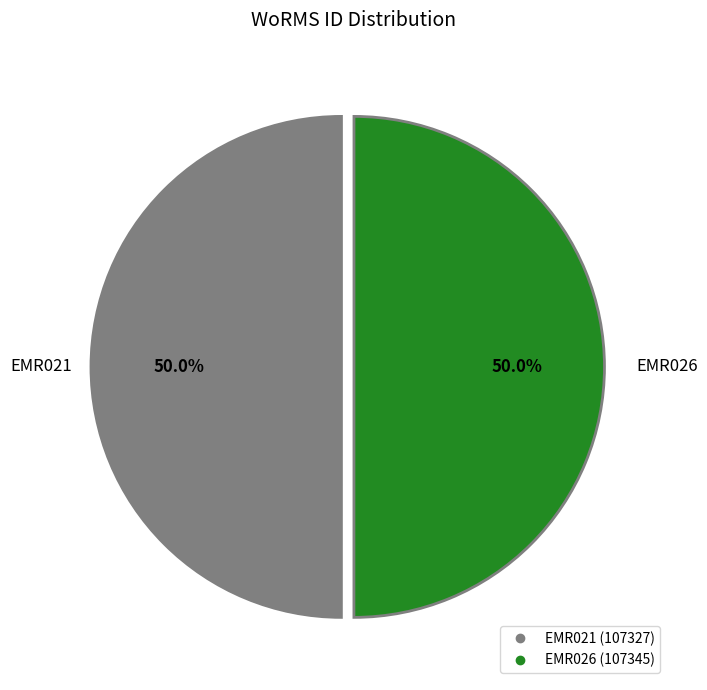

To the nearest percent, what is the average slice percentage?

50%